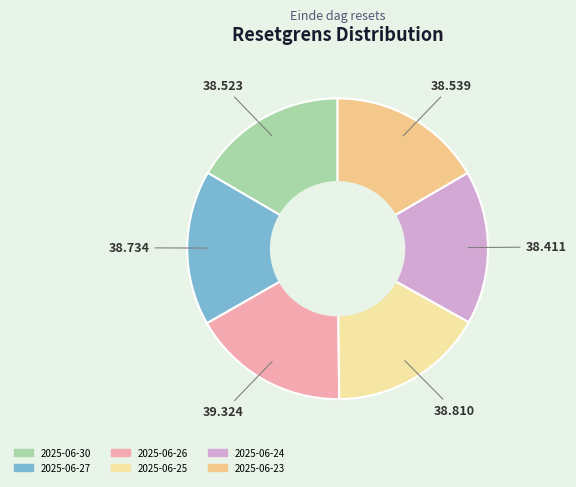

What percentage is the 2025-06-27 slice, to the nearest percent?

17%